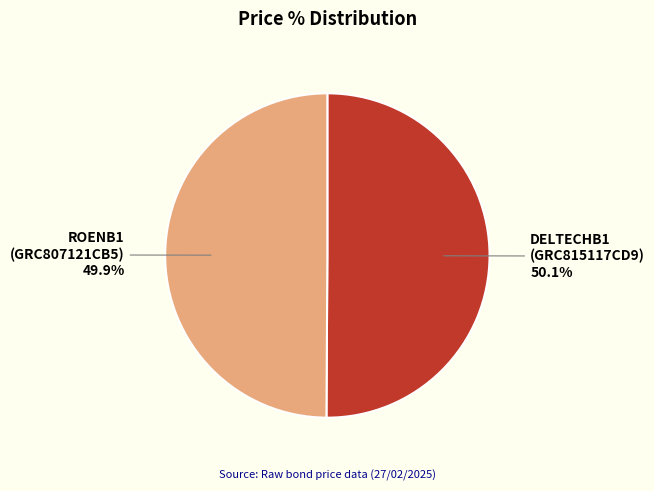

How many segments does this pie chart have?

2